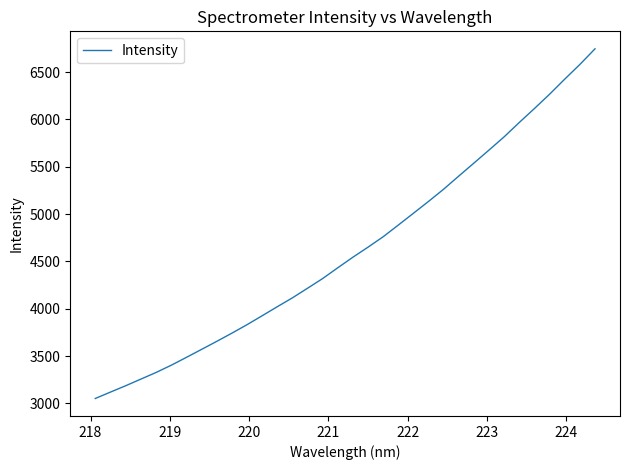

What is the smallest value displayed?

3051.9